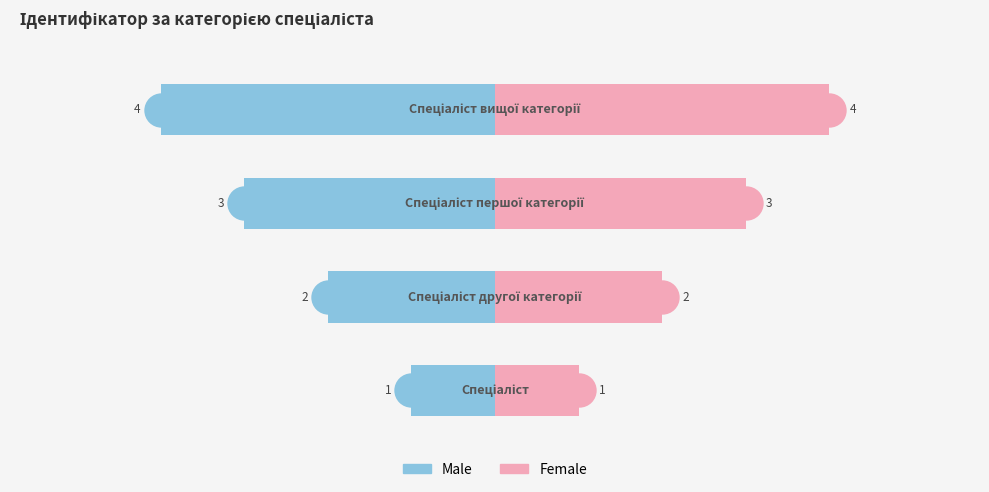

How many bars are there in total?

8